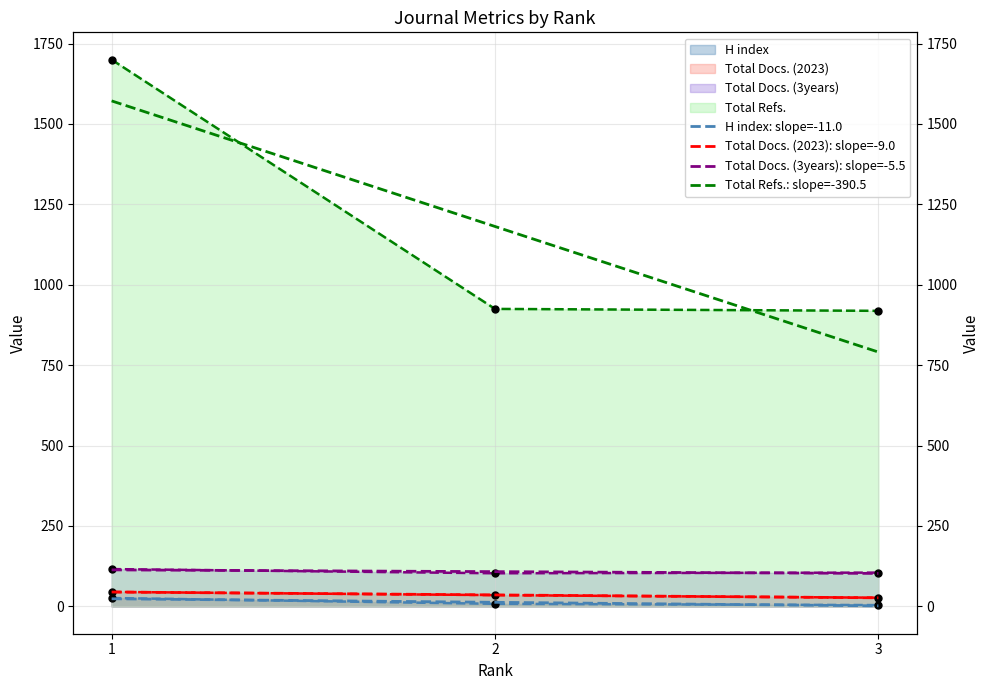

Which series has the largest total across all categories?

Total Refs.